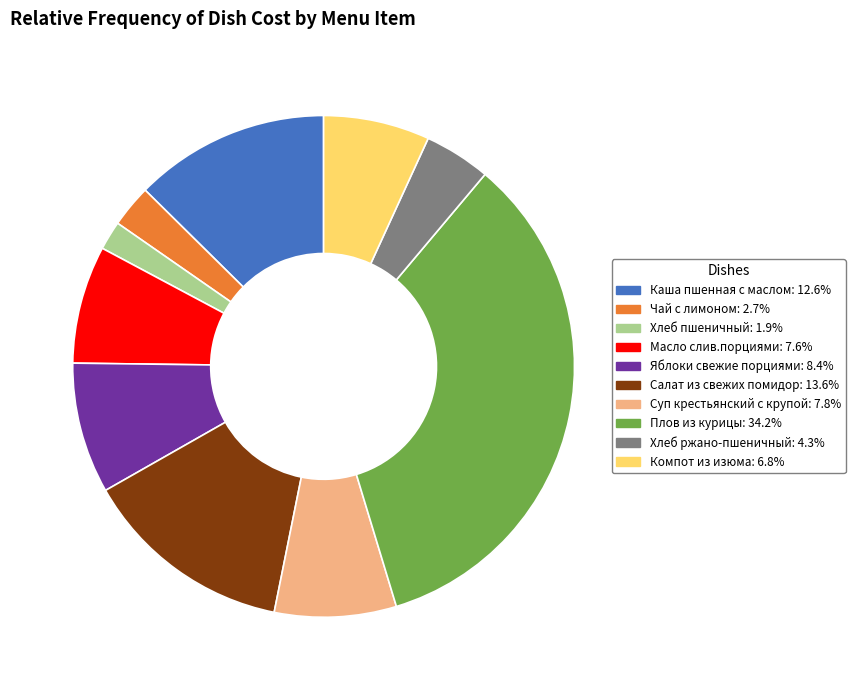

Which slice is the smallest?

Хлеб пшеничный